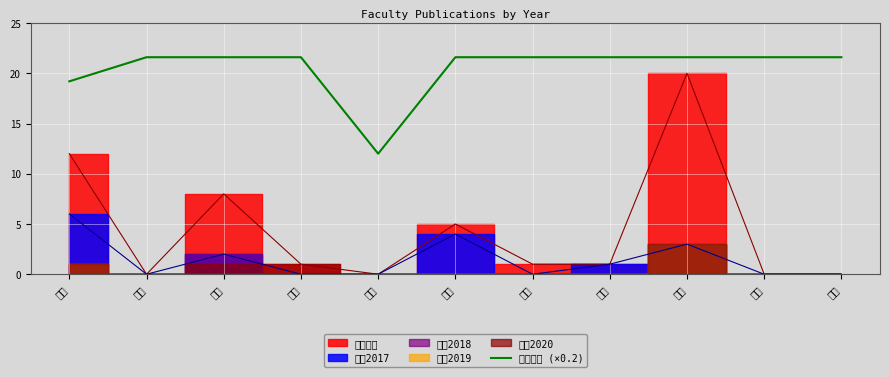

List the labels in order of value, smallest first.

野間, 大島, 河野, 久保, 関根, 葉久, 浜田, 細木, 松香, 宮城, 三好